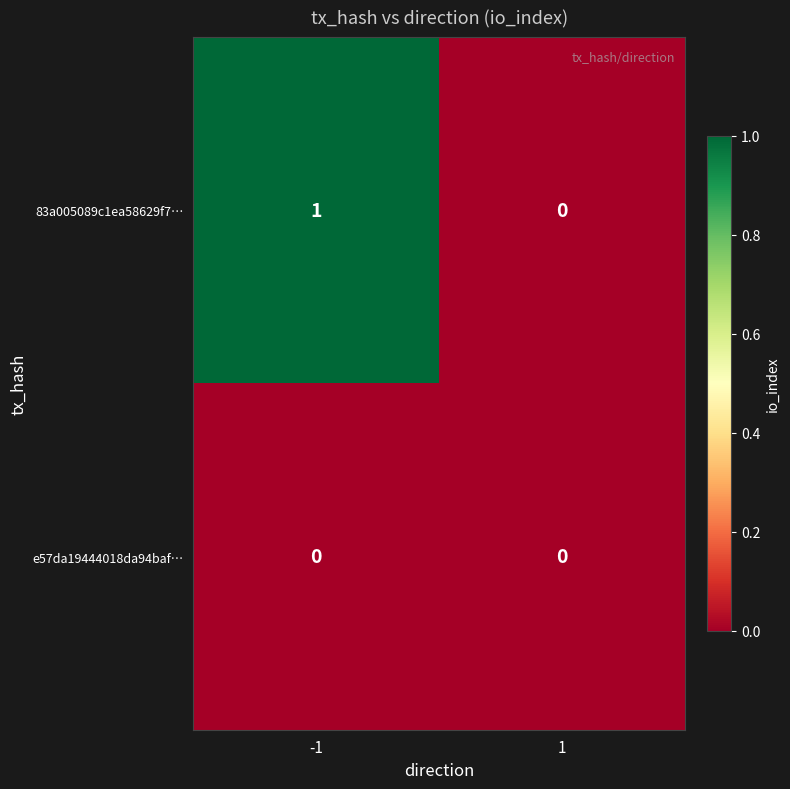

Rank the series by their maximum value, from lowest to highest.

e57da19444018da94baf…, 83a005089c1ea58629f7…